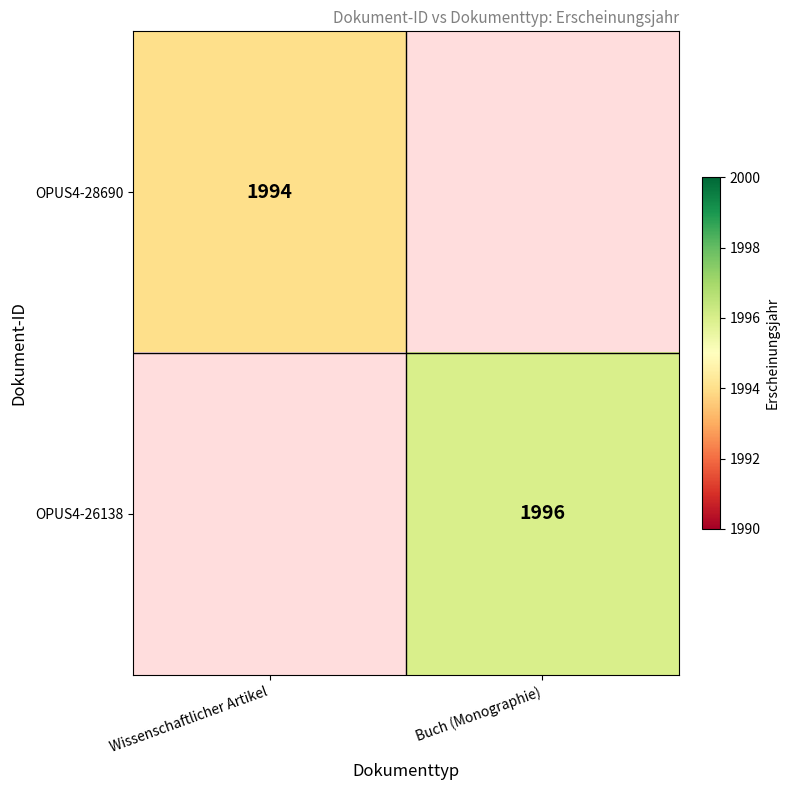

Is it true that OPUS4-28690 equals 802 at Wissenschaftlicher Artikel?

False